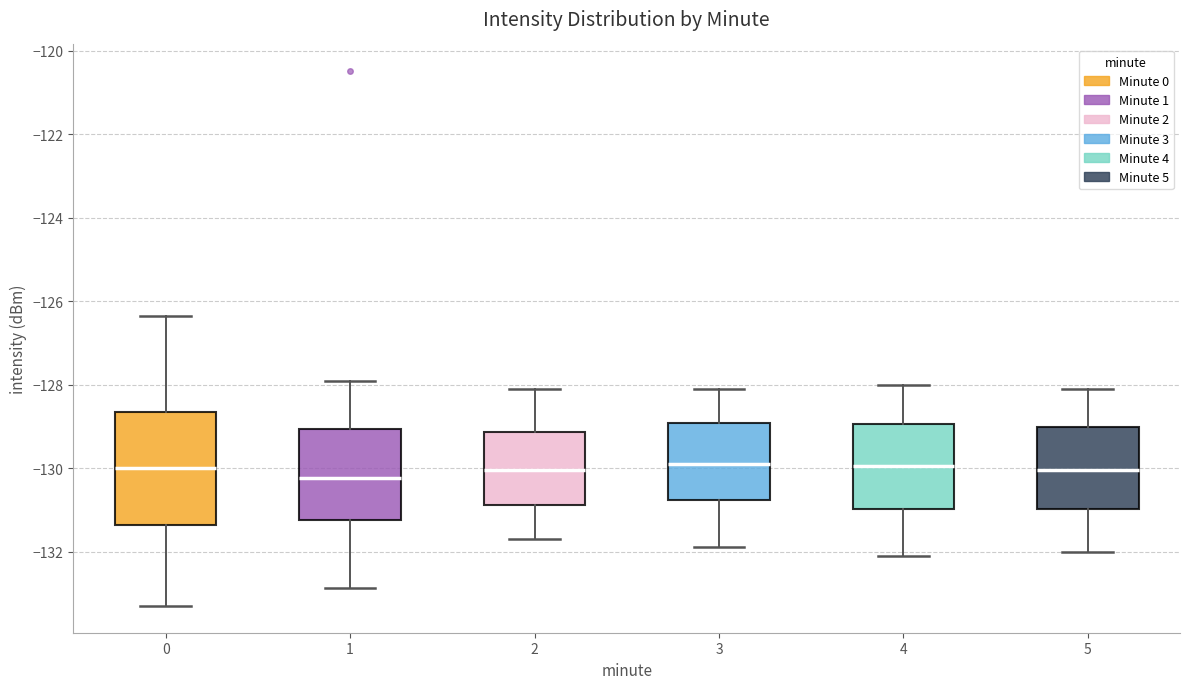

Reading left to right, read every box against the y-axis: the position of its median line, the range the box covers, and the ends of its whiskers. The values are not printed on the chart, so give them approximately, as read against the axis.

0: median -130.0, box -131.4 to -128.6, whiskers -133.4 to -126.4
1: median -130.2, box -131.2 to -129.0, whiskers -132.8 to -128.0
2: median -130.0, box -130.8 to -129.2, whiskers -131.6 to -128.0
3: median -129.8, box -130.8 to -129.0, whiskers -131.8 to -128.0
4: median -130.0, box -131.0 to -129.0, whiskers -132.0 to -128.0
5: median -130.0, box -131.0 to -129.0, whiskers -132.0 to -128.0